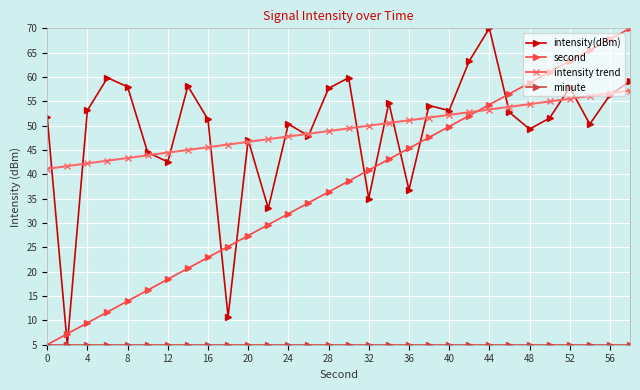

What is the value of the intensity trend point at the 13th from the left?

47.8